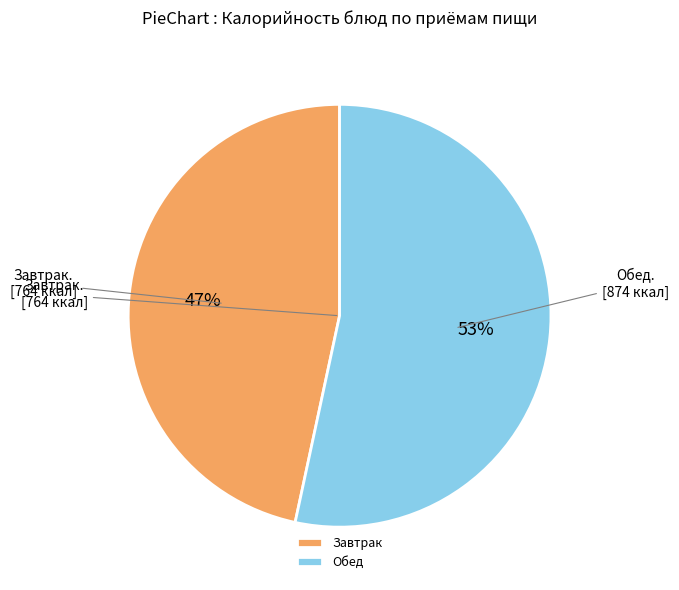

Approximately how many times larger is the value at Завтрак compared to Обед?

0.9